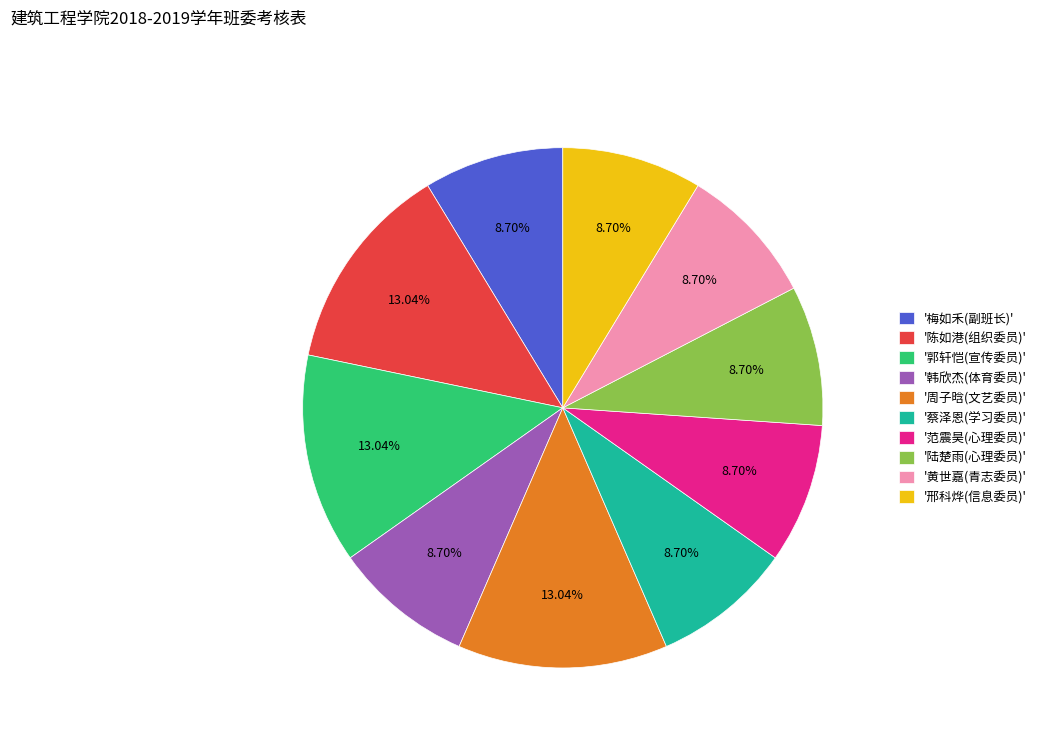

Is there any slice that represents more than half of the pie?

No